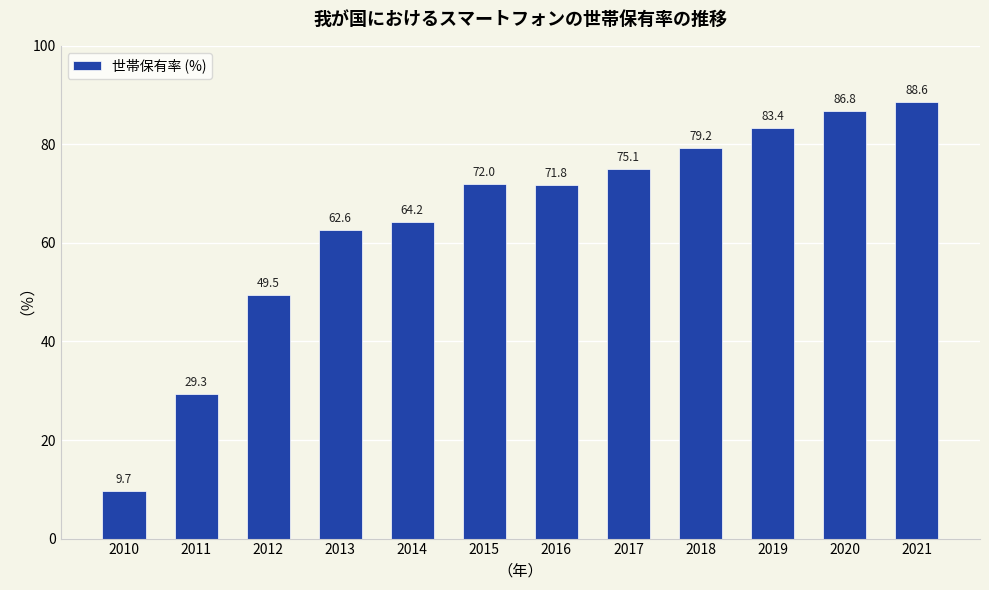

At which category does the chart reach its minimum across all series?

2010